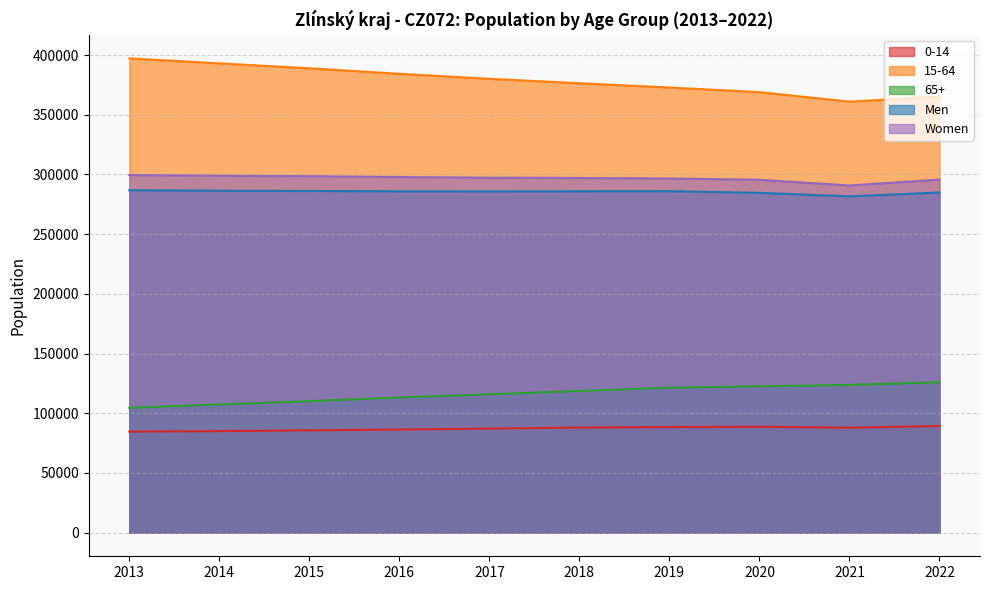

How many lines are shown in the chart?

5